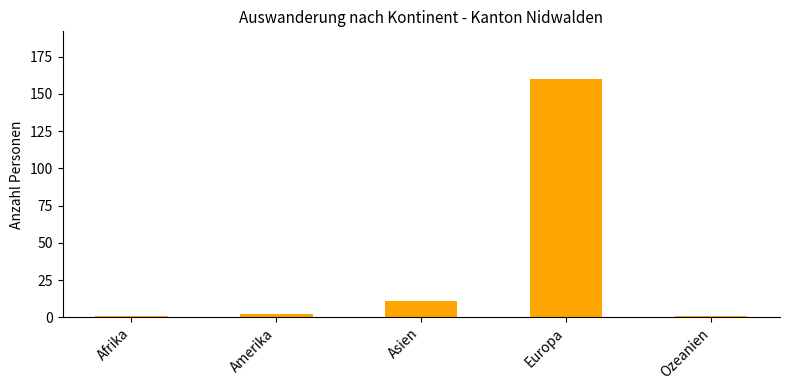

What is the label of the 2nd bar from the right?

Europa